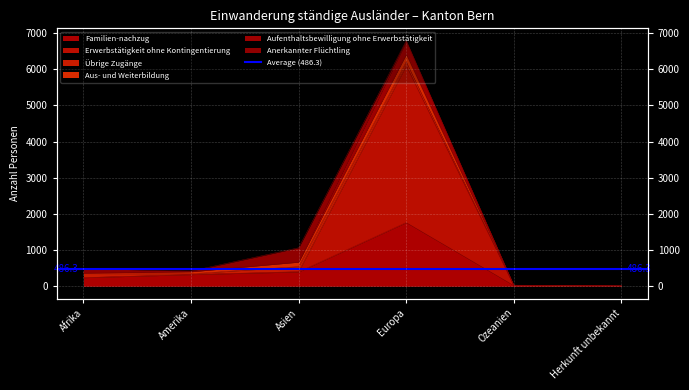

At which label is Familien-nachzug closest to 883?

Asien